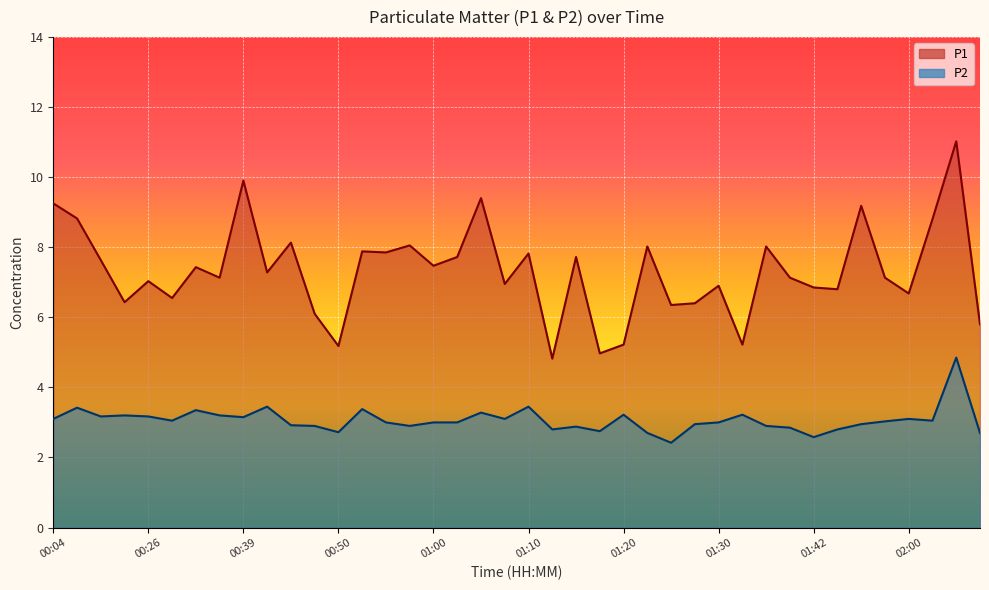

Which has a higher value, 00:41 or 01:27?

00:41